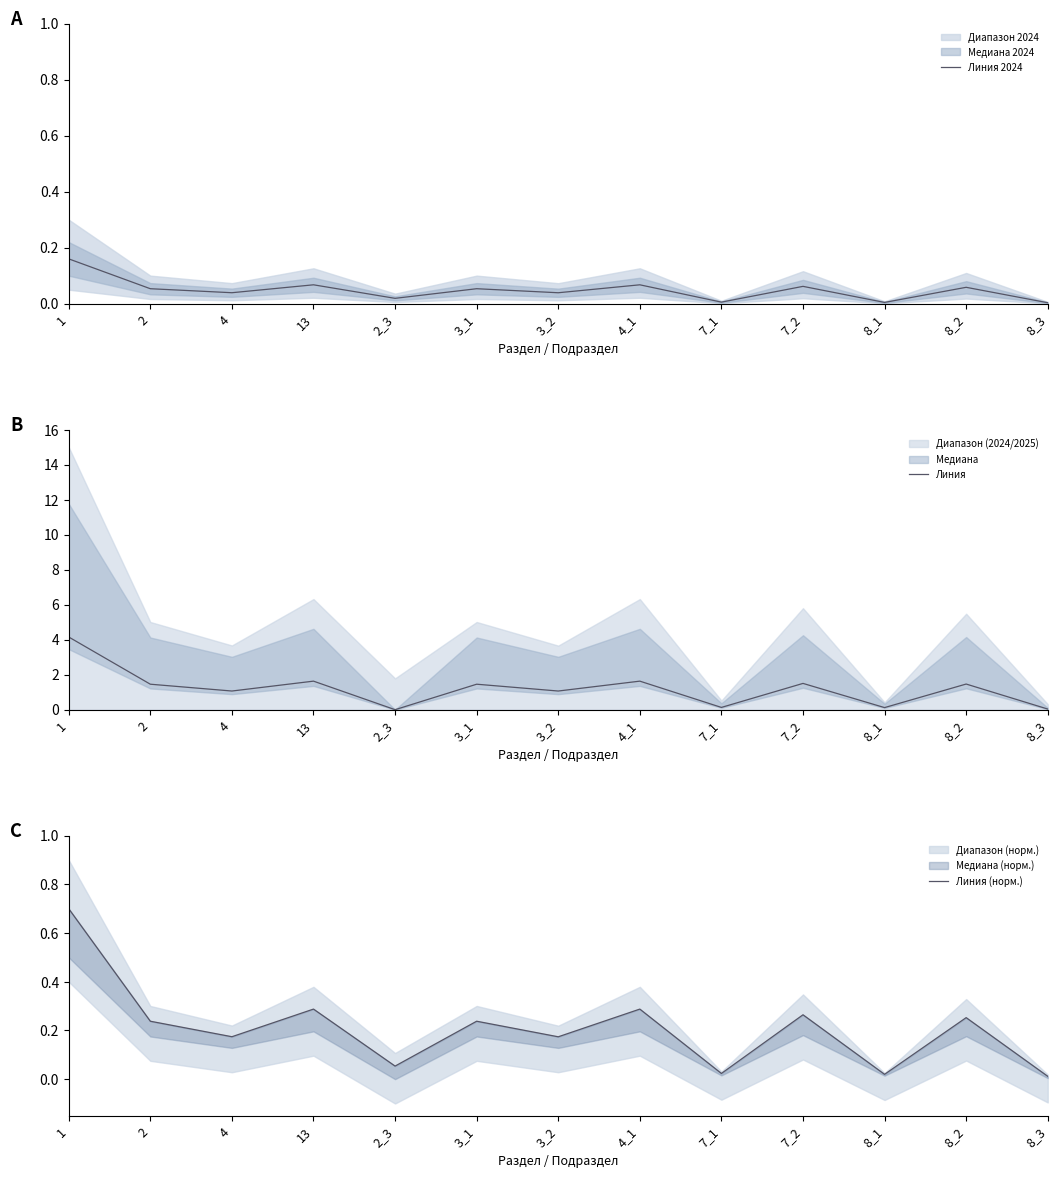

What is the total value across all series at 13?

2.0